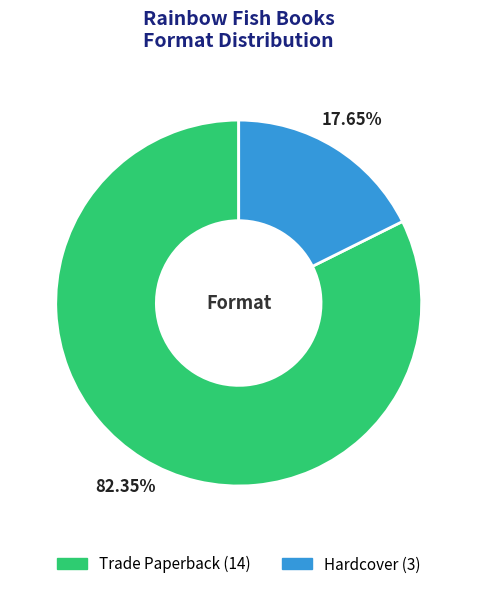

What is the smallest slice in the pie chart?

Hardcover